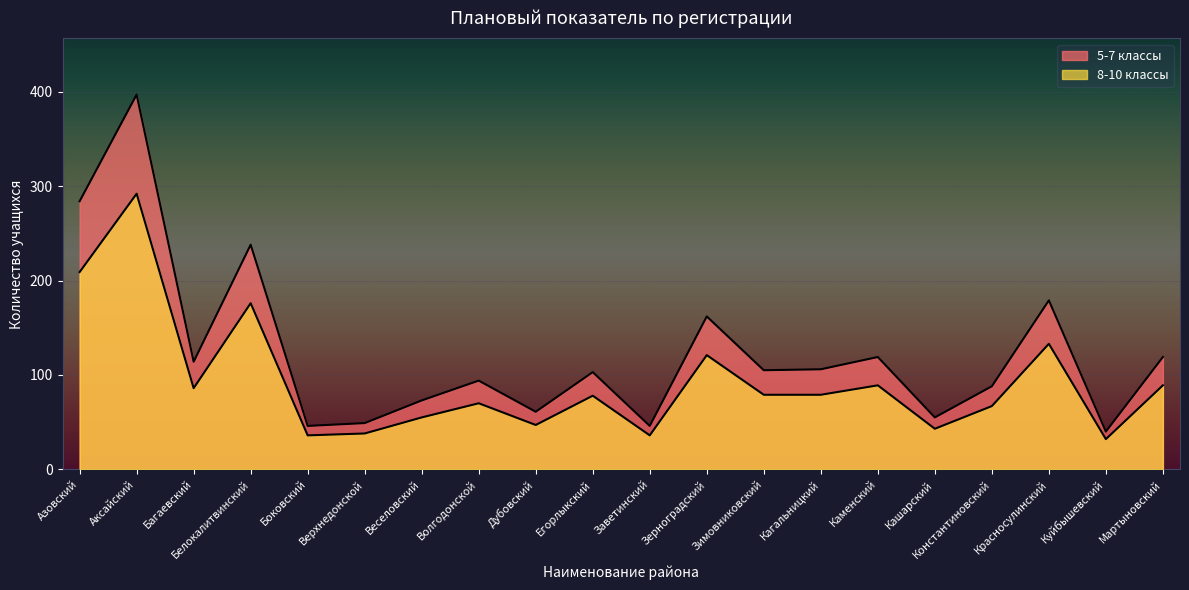

True or false: 8-10 классы has a value of 43 at Кашарский.

True